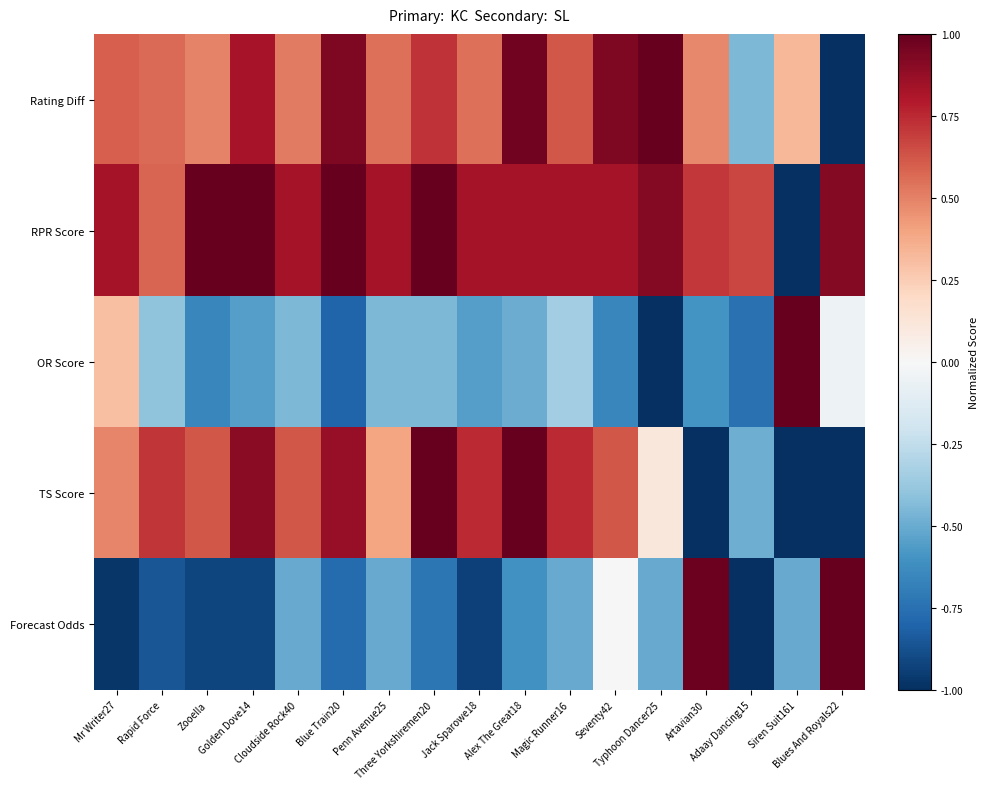

Reading right to left, what are all the values shown in this chart?

Rating Diff: Blues And Royals22=-1.0	Siren Suit161=0.3	Adaay Dancing15=-0.4	Artavian30=0.5	Typhoon Dancer25=1.0	Seventy42=0.9	Magic Runner16=0.6	Alex The Great18=1.0	Jack Sparowe18=0.6	Three Yorkshiremen20=0.7	Penn Avenue25=0.6	Blue Train20=0.9	Cloudside Rock40=0.5	Golden Dove14=0.8	Zooella=0.5	Rapid Force=0.6	Mr Writer27=0.6
RPR Score: Blues And Royals22=0.9	Siren Suit161=-1.0	Adaay Dancing15=0.7	Artavian30=0.7	Typhoon Dancer25=0.9	Seventy42=0.8	Magic Runner16=0.8	Alex The Great18=0.8	Jack Sparowe18=0.8	Three Yorkshiremen20=1.0	Penn Avenue25=0.8	Blue Train20=1.0	Cloudside Rock40=0.8	Golden Dove14=1.0	Zooella=1.0	Rapid Force=0.6	Mr Writer27=0.8
OR Score: Blues And Royals22=-0.1	Siren Suit161=1.0	Adaay Dancing15=-0.8	Artavian30=-0.6	Typhoon Dancer25=-1.0	Seventy42=-0.7	Magic Runner16=-0.3	Alex The Great18=-0.5	Jack Sparowe18=-0.6	Three Yorkshiremen20=-0.4	Penn Avenue25=-0.4	Blue Train20=-0.8	Cloudside Rock40=-0.4	Golden Dove14=-0.6	Zooella=-0.7	Rapid Force=-0.4	Mr Writer27=0.3
TS Score: Blues And Royals22=-1.0	Siren Suit161=-1.0	Adaay Dancing15=-0.5	Artavian30=-1.0	Typhoon Dancer25=0.1	Seventy42=0.6	Magic Runner16=0.7	Alex The Great18=1.0	Jack Sparowe18=0.7	Three Yorkshiremen20=1.0	Penn Avenue25=0.4	Blue Train20=0.9	Cloudside Rock40=0.6	Golden Dove14=0.9	Zooella=0.6	Rapid Force=0.7	Mr Writer27=0.5
Forecast Odds: Blues And Royals22=1.0	Siren Suit161=-0.5	Adaay Dancing15=-1.0	Artavian30=1.0	Typhoon Dancer25=-0.5	Seventy42=-0.0	Magic Runner16=-0.5	Alex The Great18=-0.6	Jack Sparowe18=-0.9	Three Yorkshiremen20=-0.7	Penn Avenue25=-0.5	Blue Train20=-0.8	Cloudside Rock40=-0.5	Golden Dove14=-0.9	Zooella=-0.9	Rapid Force=-0.9	Mr Writer27=-1.0